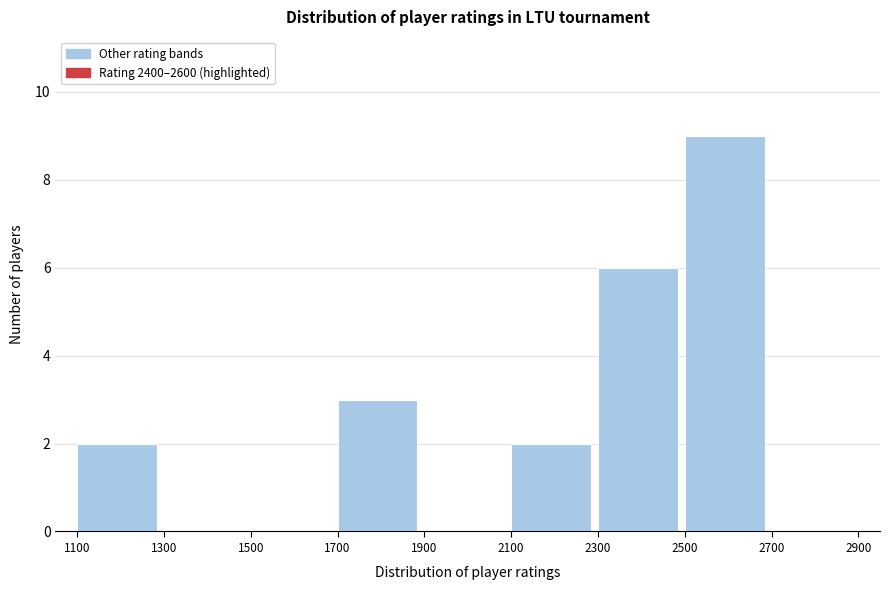

What is the height of the bar covering 1100 to 1300 on the x-axis? The values are not printed on the chart, so give them approximately, as read against the axis.

2